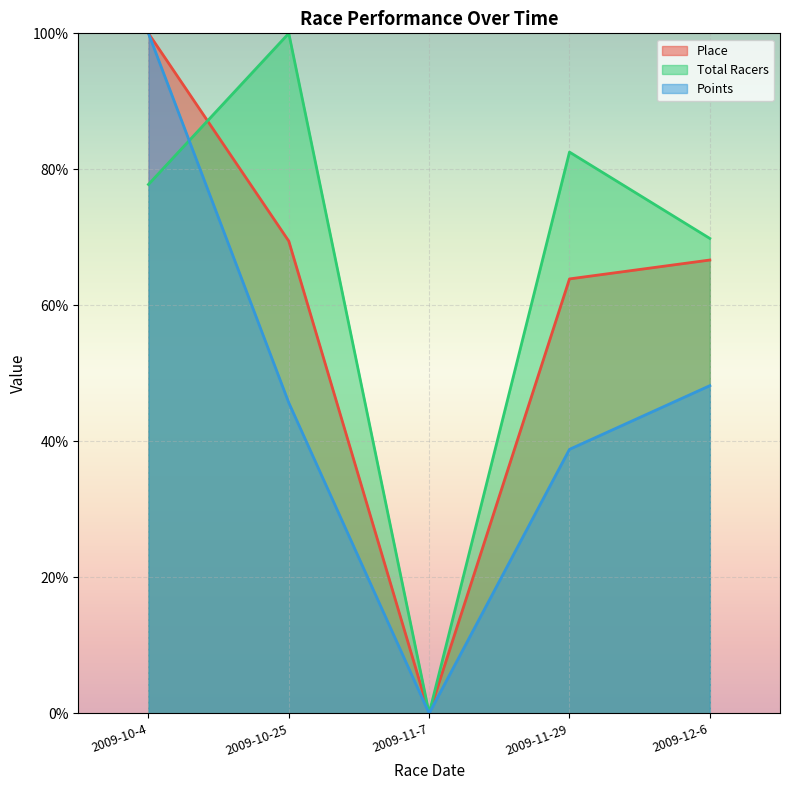

Which category has the highest value in the Total Racers series?

2009-10-25